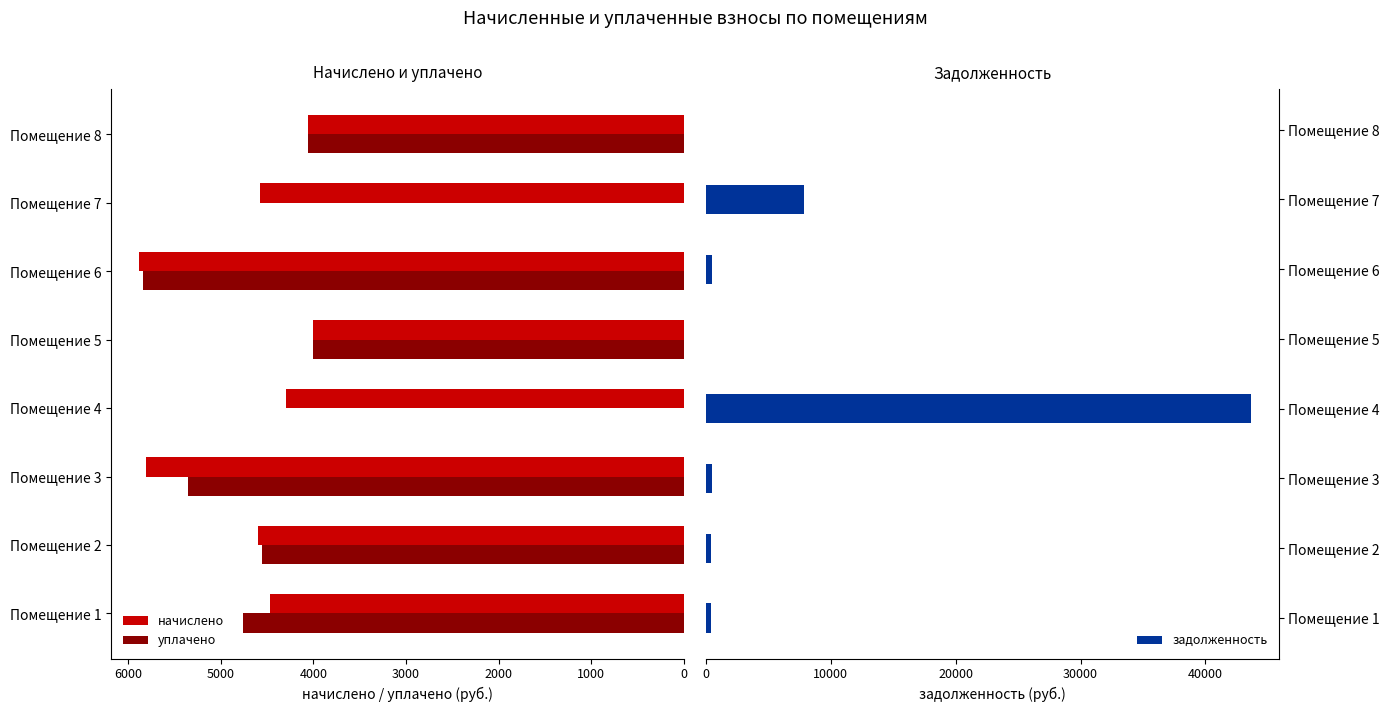

What value does the задолженность series have at Помещение 8?

0.5